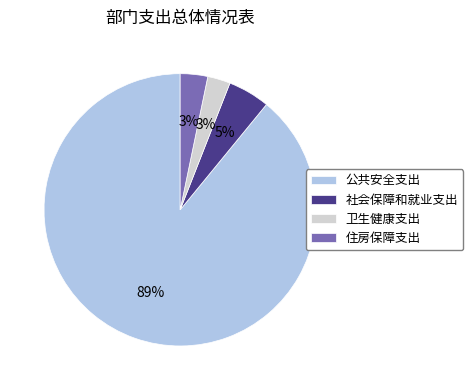

Which slice is the largest?

公共安全支出